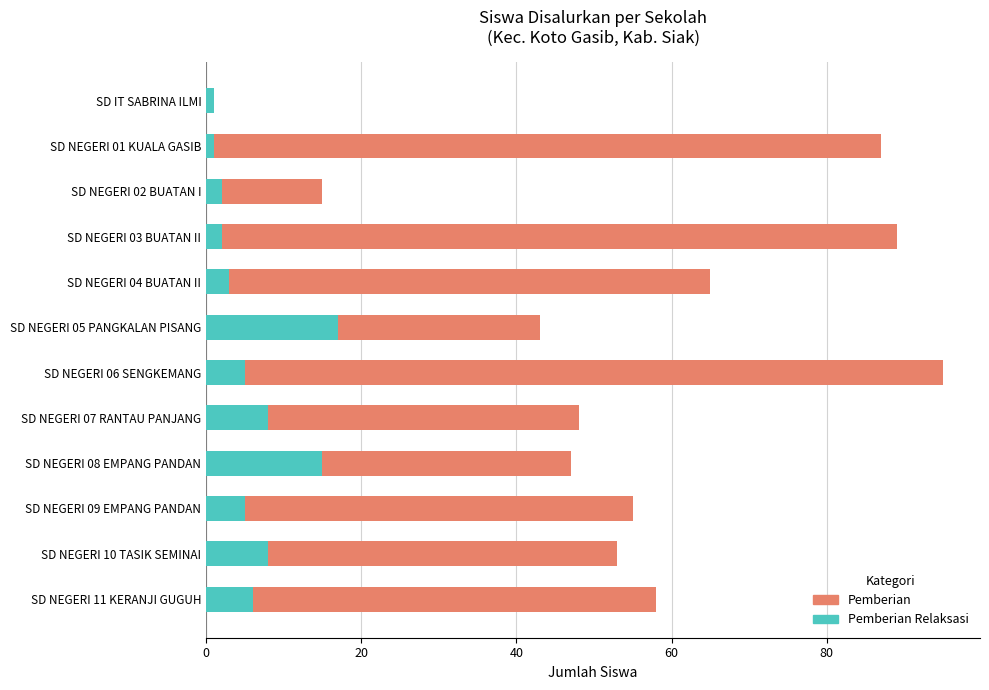

Which has a higher value, 6 or 7?

6